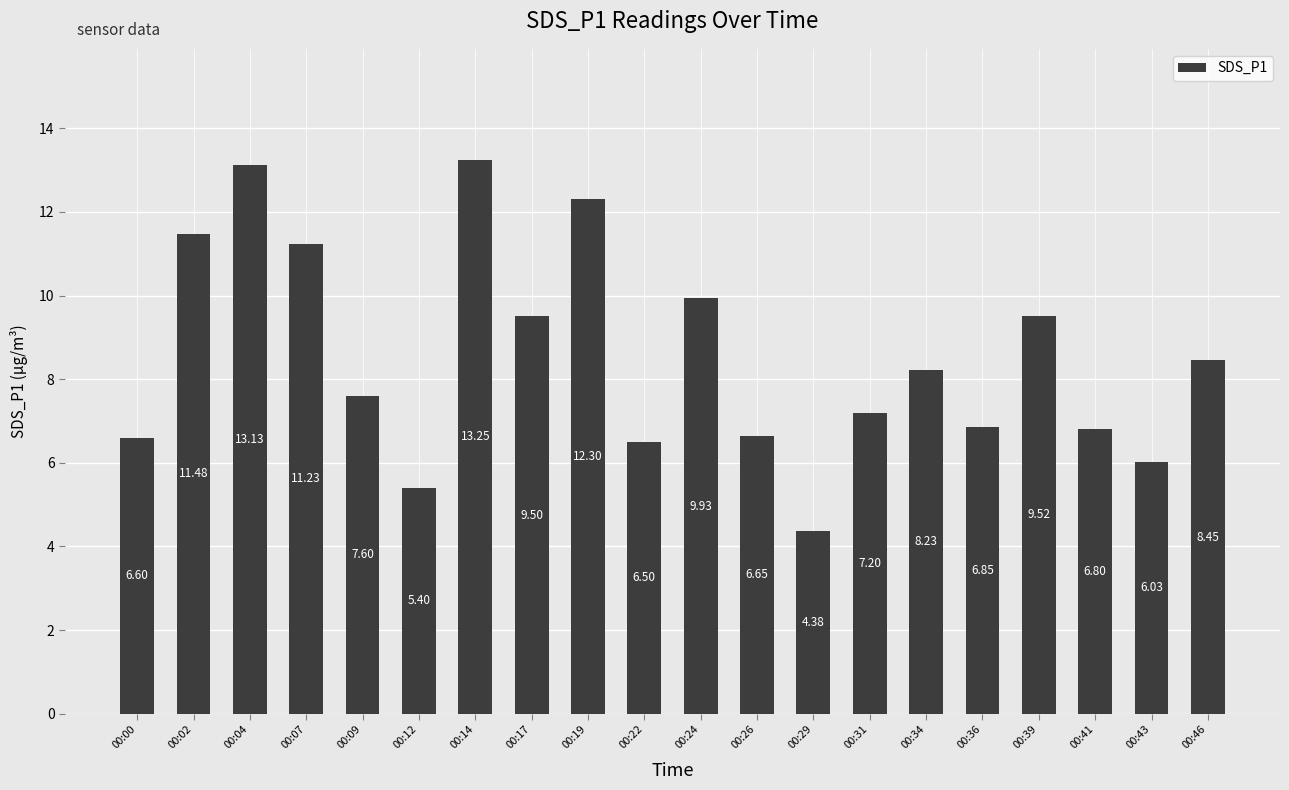

What is the difference between the maximum and minimum values?

8.9